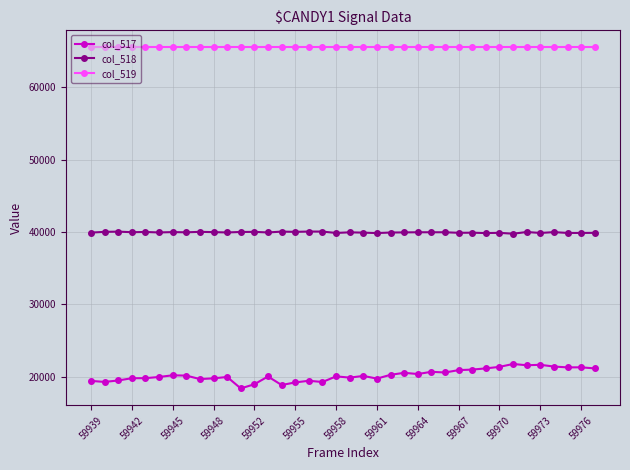

What are all the series names shown in the legend?

col_517, col_518, col_519